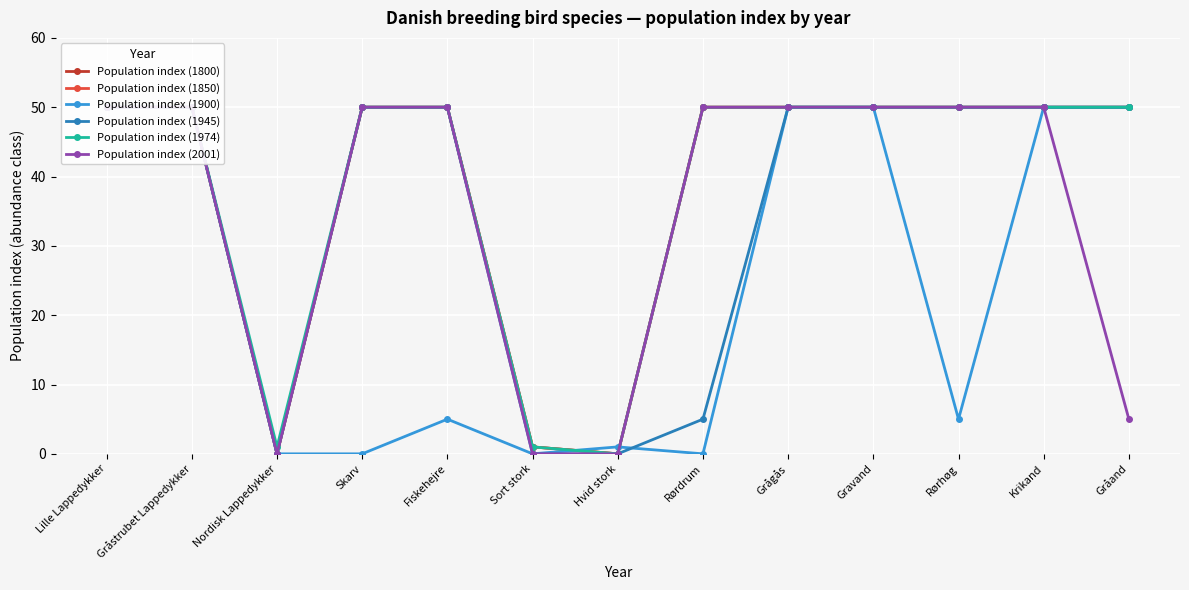

Reading left to right, transcribe all the data shown in this chart.

Population index (1800): Lille Lappedykker=50	Gråstrubet Lappedykker=50	Nordisk Lappedykker=0	Skarv=50	Fiskehejre=50	Sort stork=1	Hvid stork=0	Rørdrum=50	Grågås=50	Gravand=50	Rørhøg=50	Krikand=50	Gråand=50
Population index (1850): Lille Lappedykker=50	Gråstrubet Lappedykker=50	Nordisk Lappedykker=0	Skarv=50	Fiskehejre=50	Sort stork=1	Hvid stork=0	Rørdrum=50	Grågås=50	Gravand=50	Rørhøg=50	Krikand=50	Gråand=50
Population index (1900): Lille Lappedykker=50	Gråstrubet Lappedykker=50	Nordisk Lappedykker=0	Skarv=0	Fiskehejre=5	Sort stork=0	Hvid stork=1	Rørdrum=0	Grågås=50	Gravand=50	Rørhøg=5	Krikand=50	Gråand=50
Population index (1945): Lille Lappedykker=50	Gråstrubet Lappedykker=50	Nordisk Lappedykker=0	Skarv=50	Fiskehejre=50	Sort stork=0	Hvid stork=0	Rørdrum=5	Grågås=50	Gravand=50	Rørhøg=50	Krikand=50	Gråand=50
Population index (1974): Lille Lappedykker=50	Gråstrubet Lappedykker=50	Nordisk Lappedykker=1	Skarv=50	Fiskehejre=50	Sort stork=1	Hvid stork=0	Rørdrum=50	Grågås=50	Gravand=50	Rørhøg=50	Krikand=50	Gråand=50
Population index (2001): Lille Lappedykker=50	Gråstrubet Lappedykker=50	Nordisk Lappedykker=0	Skarv=50	Fiskehejre=50	Sort stork=0	Hvid stork=0	Rørdrum=50	Grågås=50	Gravand=50	Rørhøg=50	Krikand=50	Gråand=5